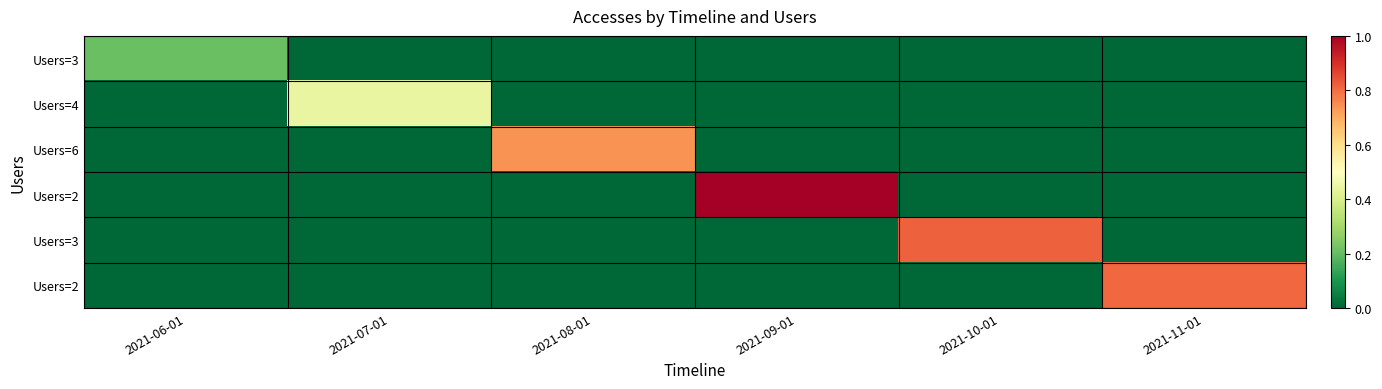

Which category has the lowest value across all series?

2021-07-01